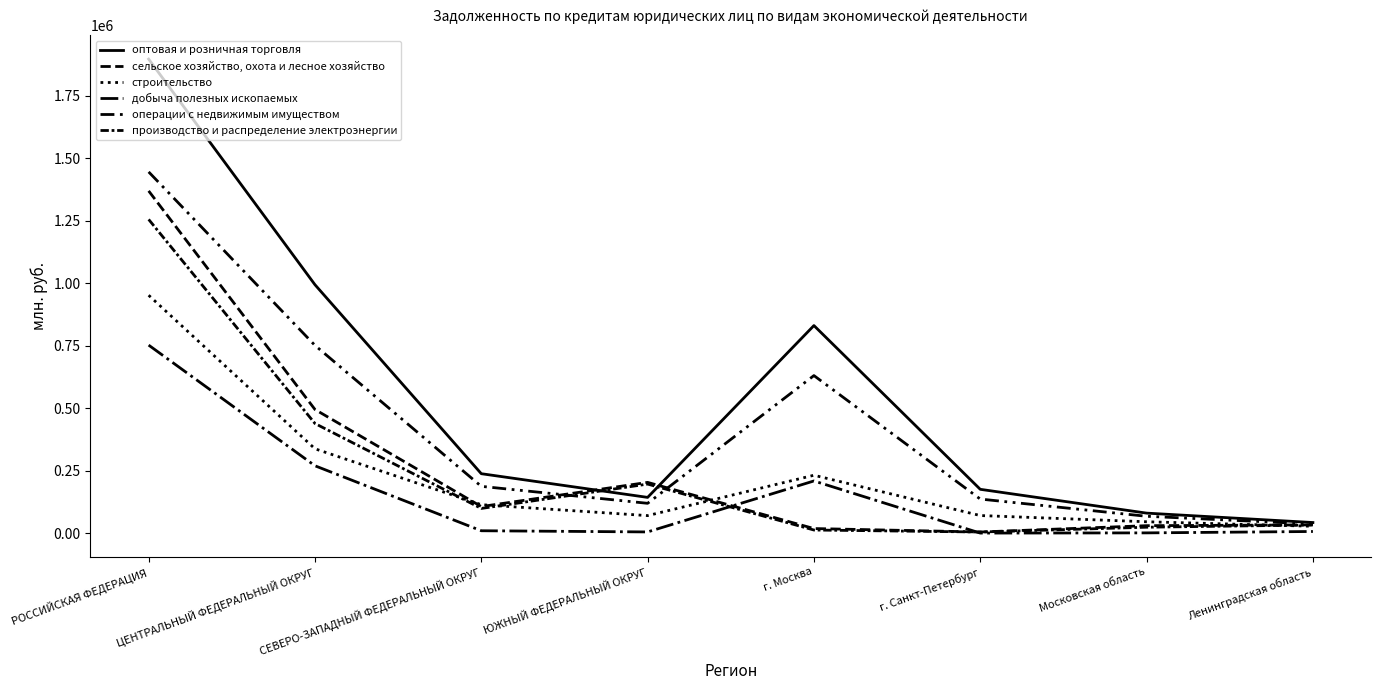

How many lines are shown in the chart?

6